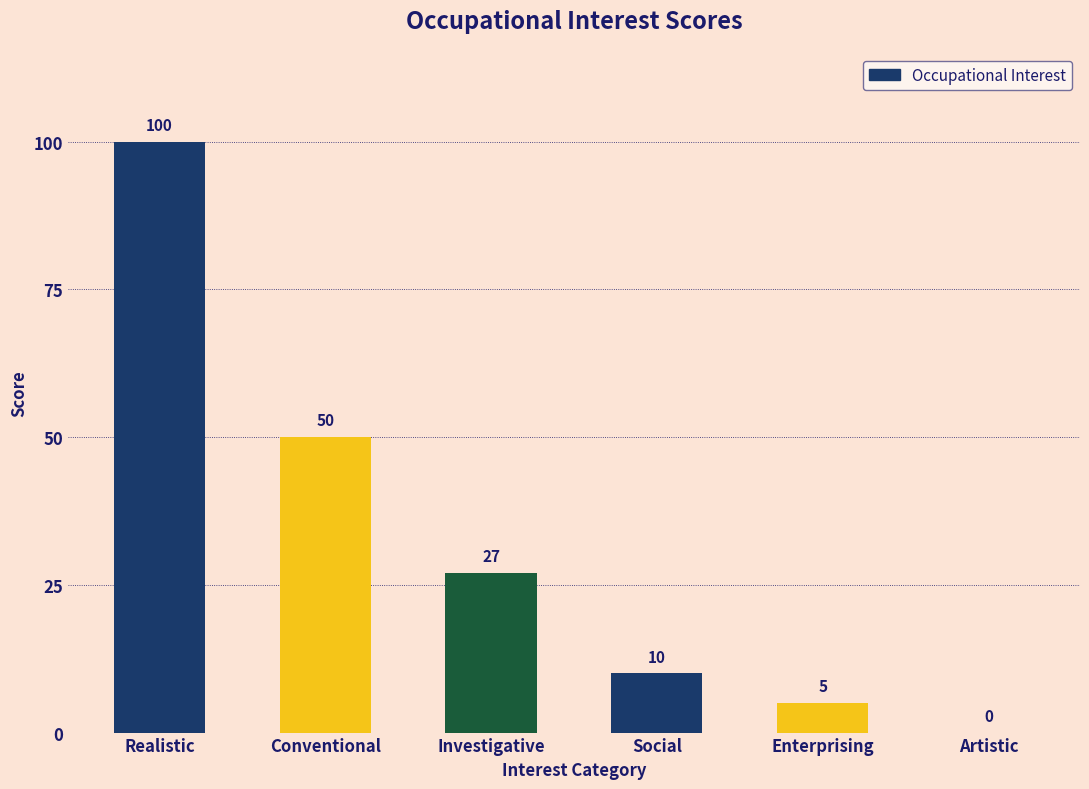

Which category has the highest value across all series?

Realistic